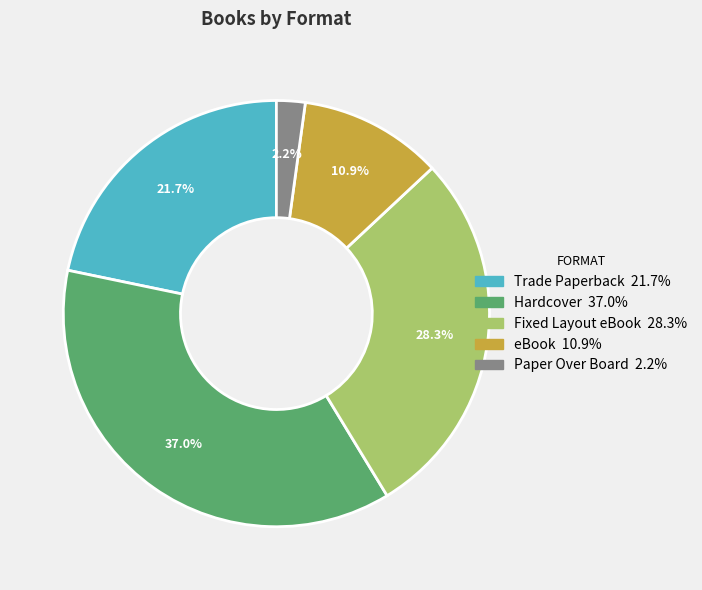

Is it true that Fixed Layout eBook is 18% of the pie?

False